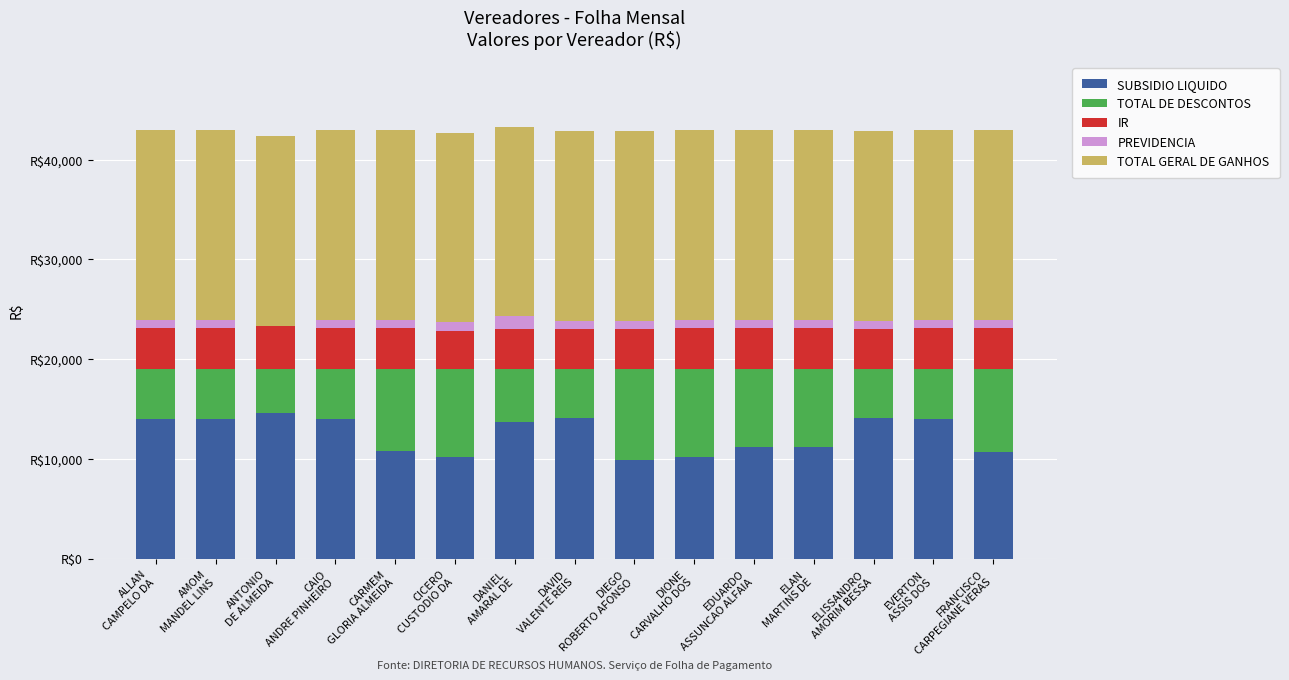

Is it true that IR equals 4125.5 at CAIO
ANDRE PINHEIRO?

True